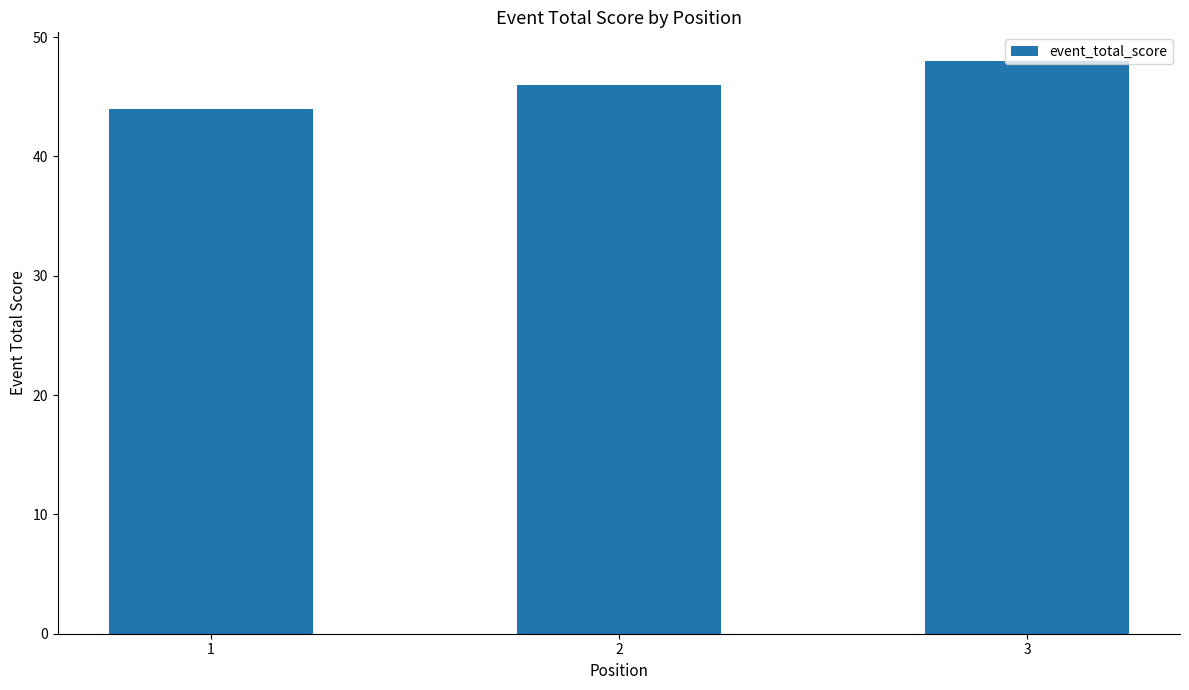

What is the approximate value at 3?

48